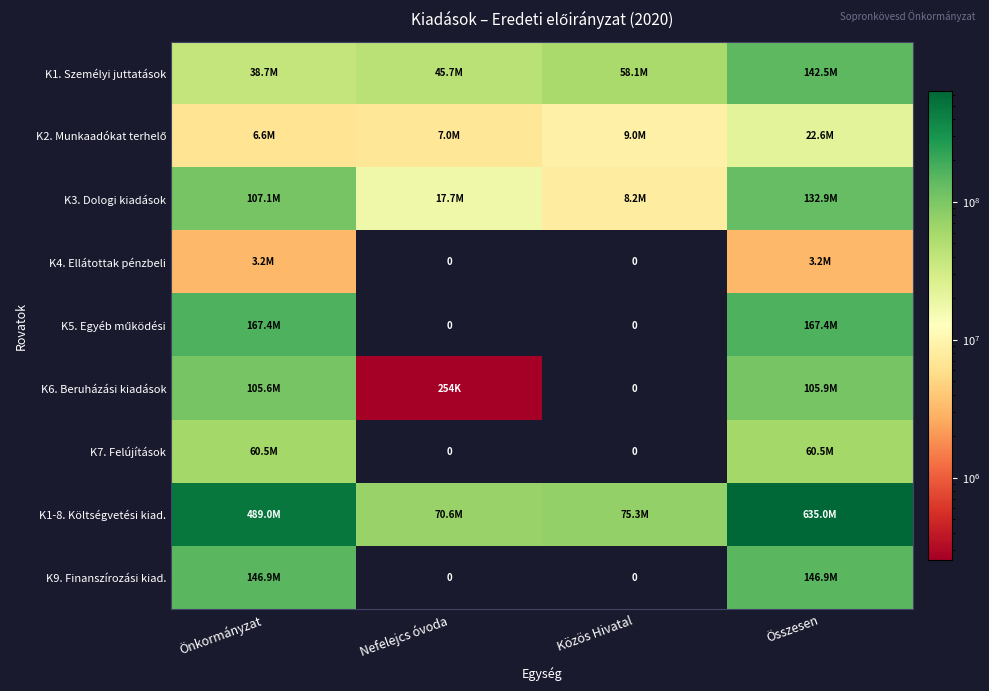

The value of K4. Ellátottak pénzbeli at Önkormányzat is 3166000. True or false?

True